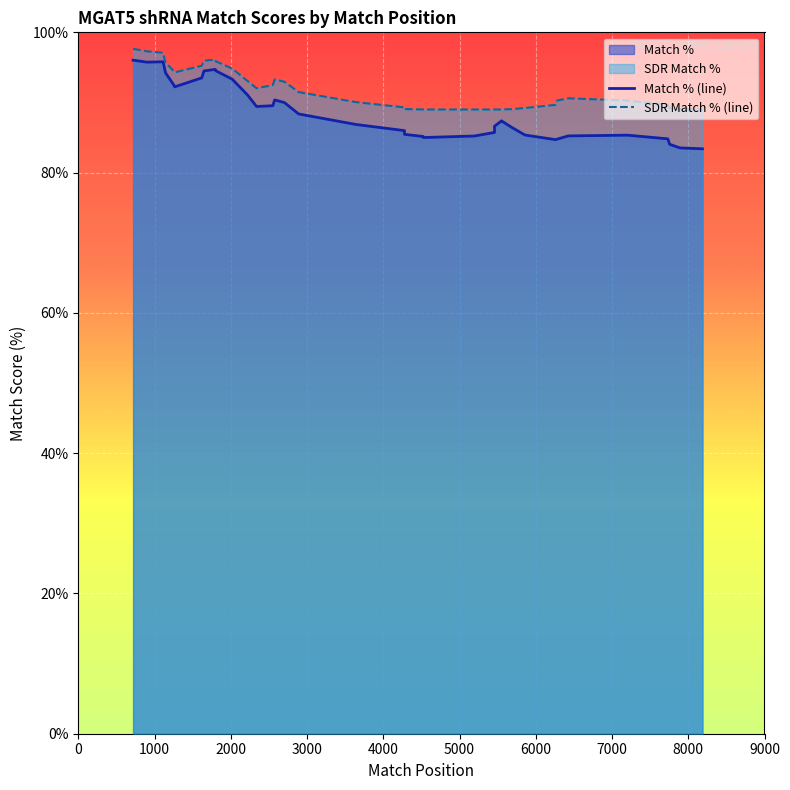

What is the difference between the second highest and minimum values in the SDR Match % (line) series?

8.3